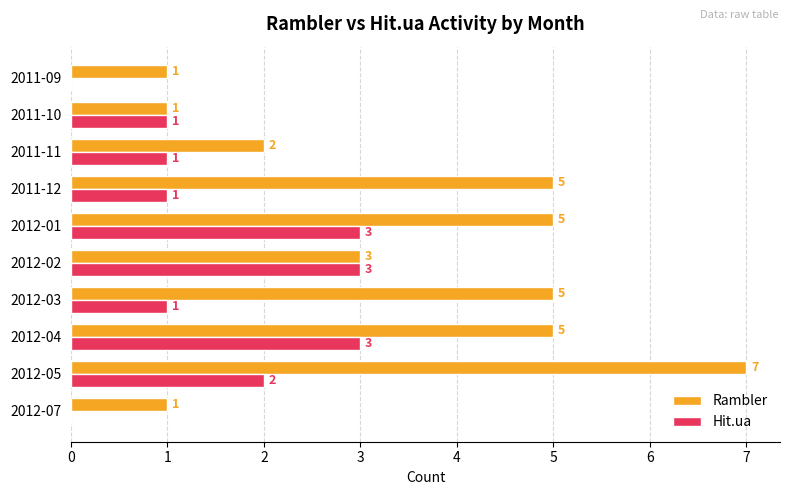

Is the value of Hit.ua at 2012-07 greater than the value of Rambler at 2011-12?

No